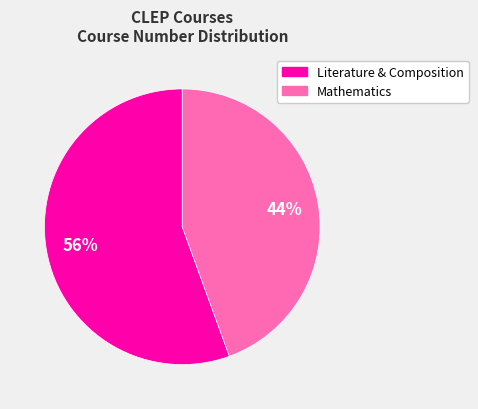

Is there any slice that represents more than half of the pie?

Yes